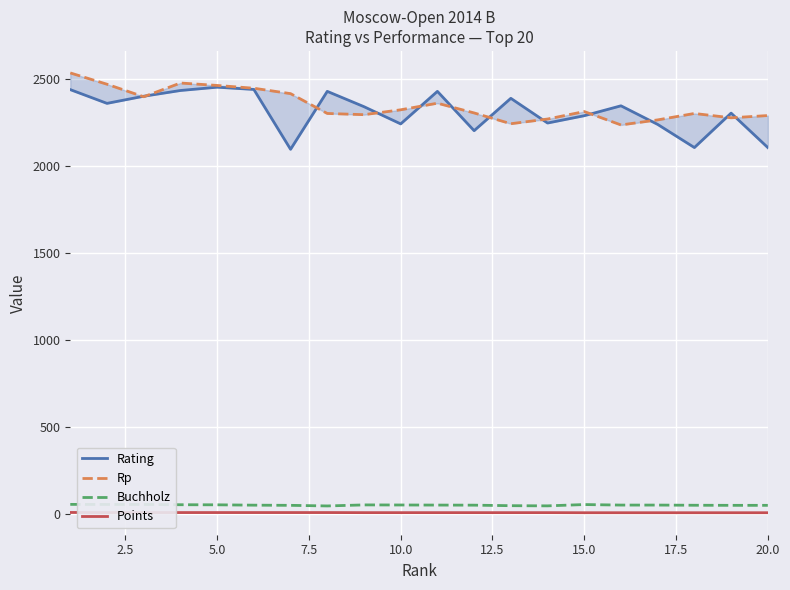

True or false: Buchholz and Points cross at least once.

False